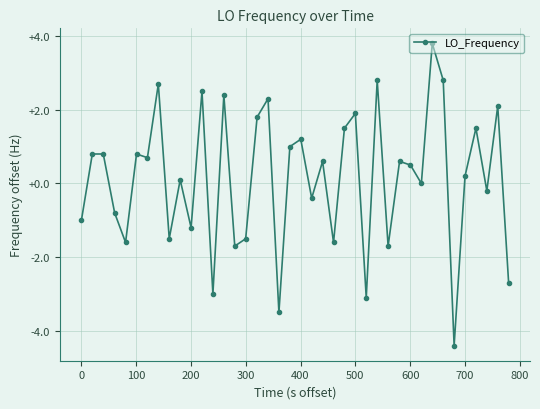

Does the chart have visible grid lines?

Yes